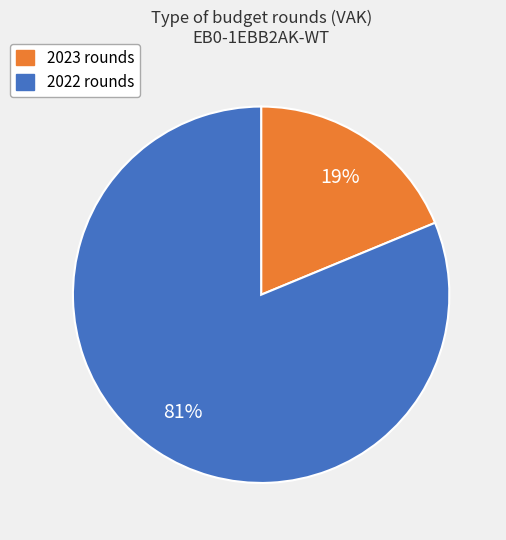

What percentage is the 2023 rounds slice, to the nearest percent?

19%